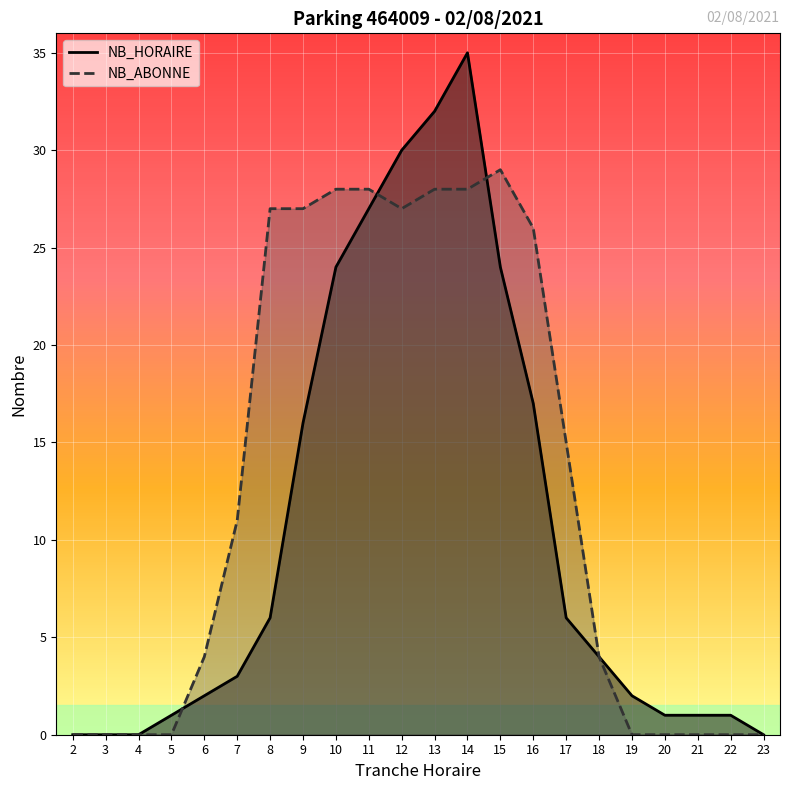

At how many categories does at least one series exceed 27?

6